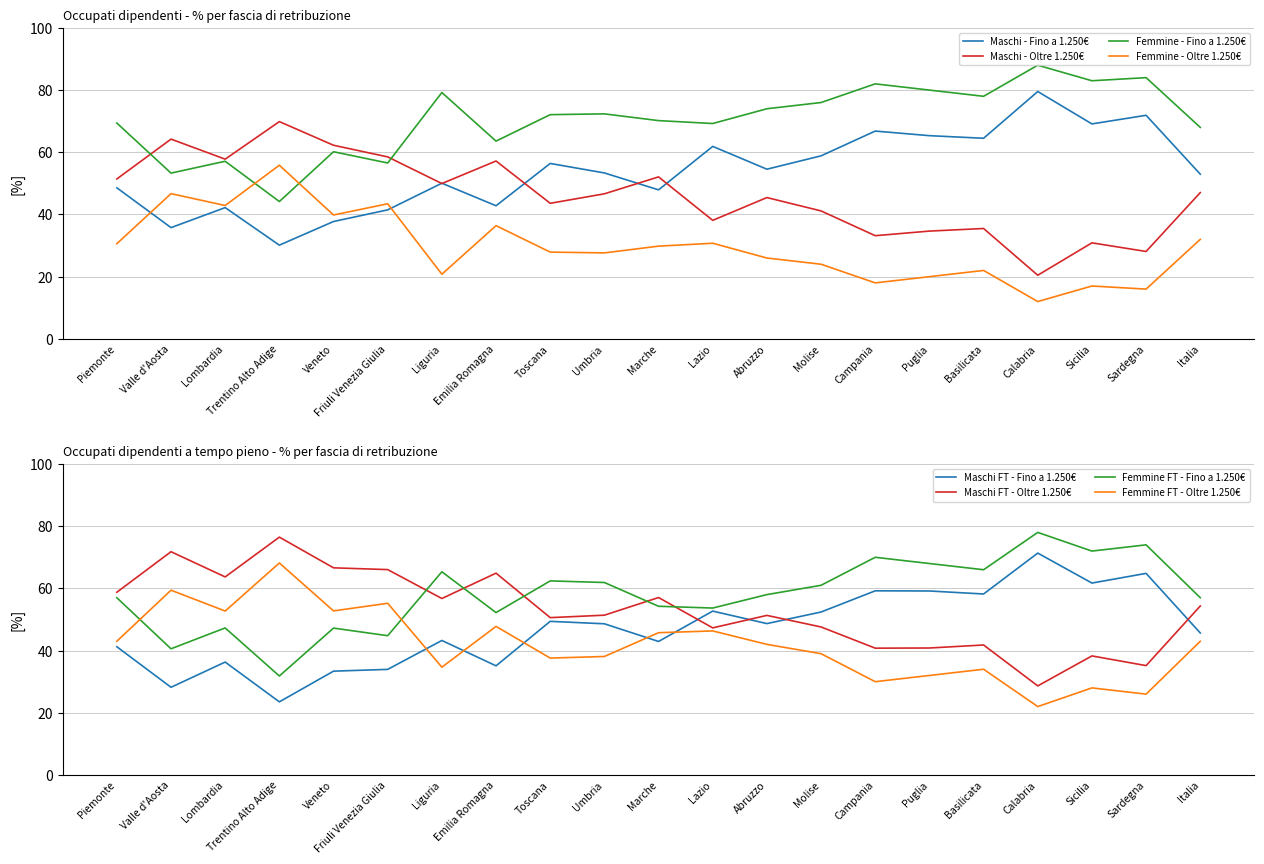

What is the average value of the Maschi - Fino a 1.250€ series?

53.9